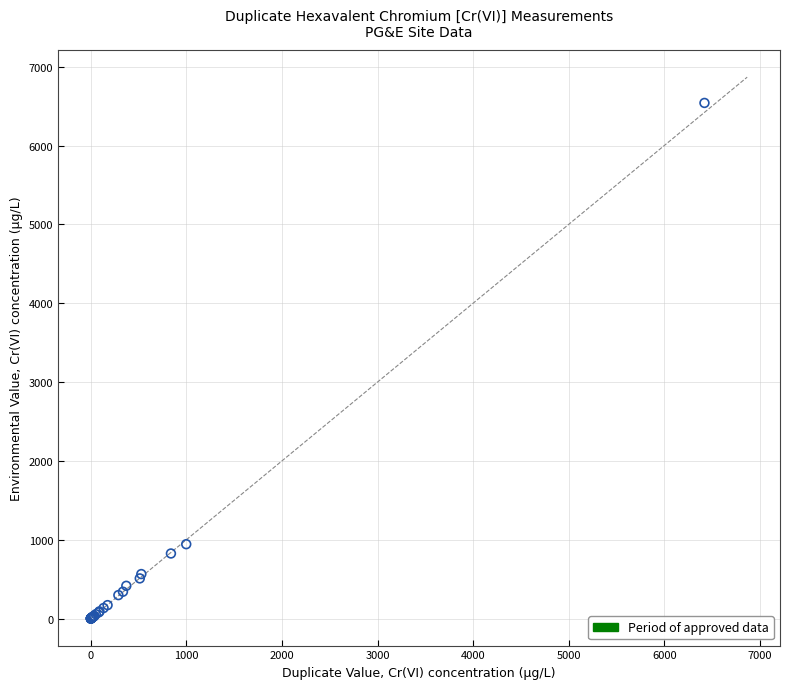

What Y value in the scatter plot is closest to 3270?

943.0